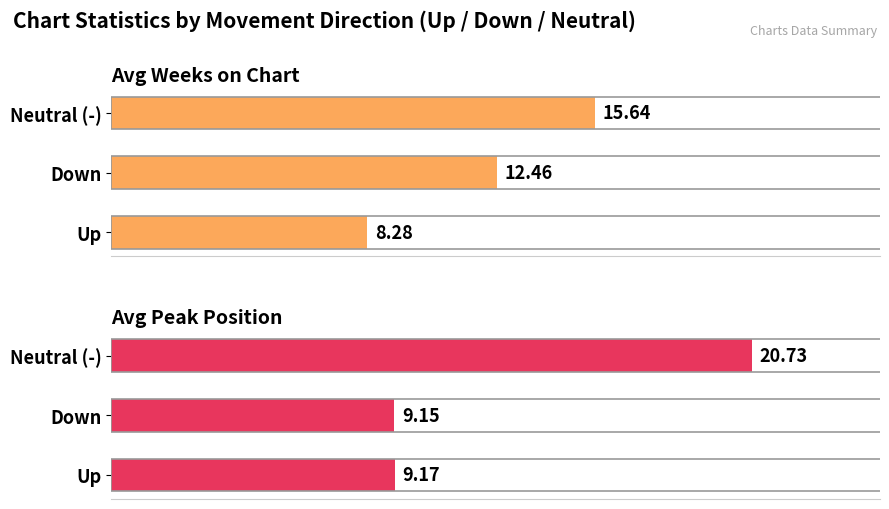

How many values in the Avg Weeks on Chart series exceed 12?

2